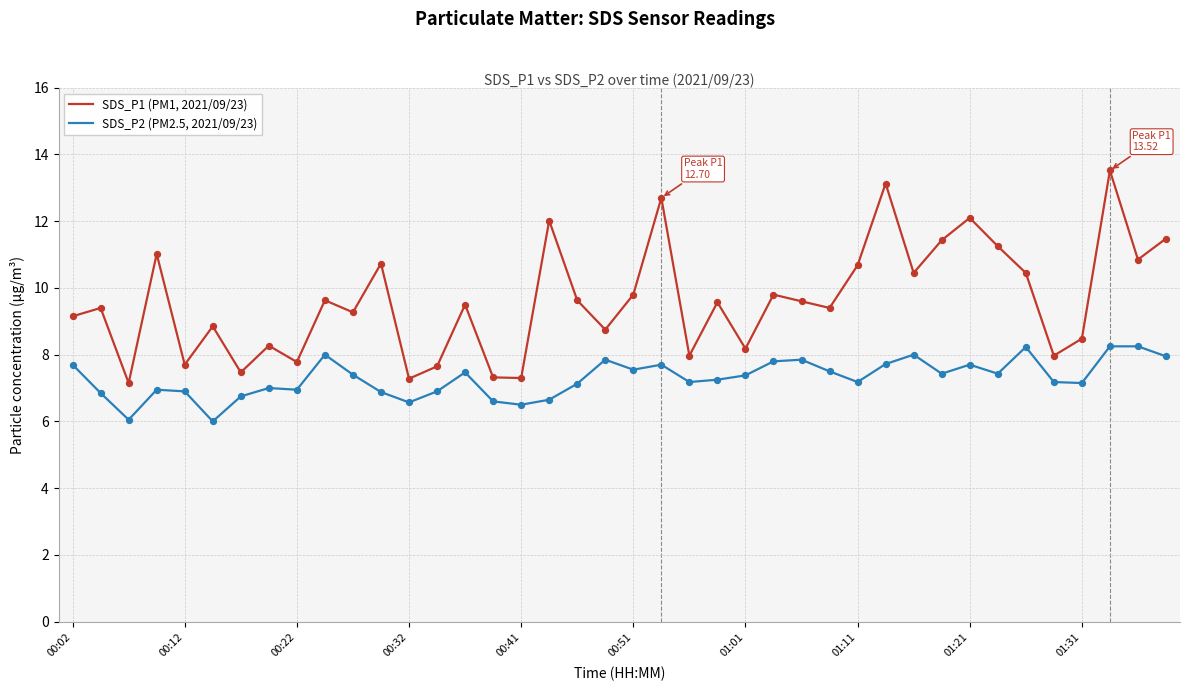

Which series has the largest total across all categories?

SDS_P1 (PM1, 2021/09/23)